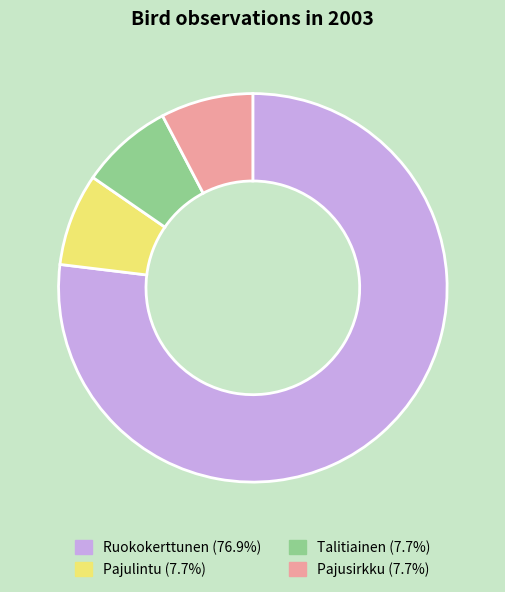

What is the ratio of the value at Ruokokerttunen (76.9%) to the value at Pajulintu (7.7%)?

10.0